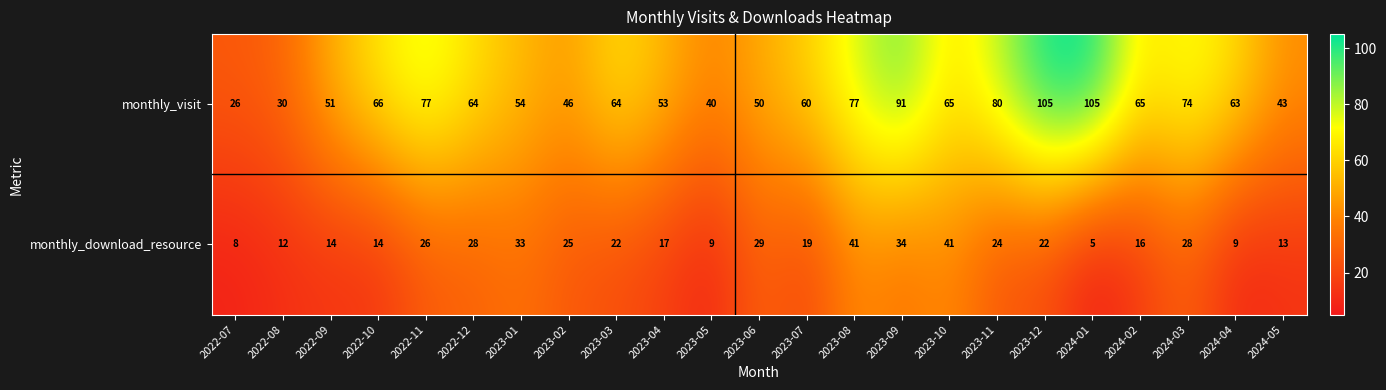

Where does the monthly_visit series first go above 64?

2022-10